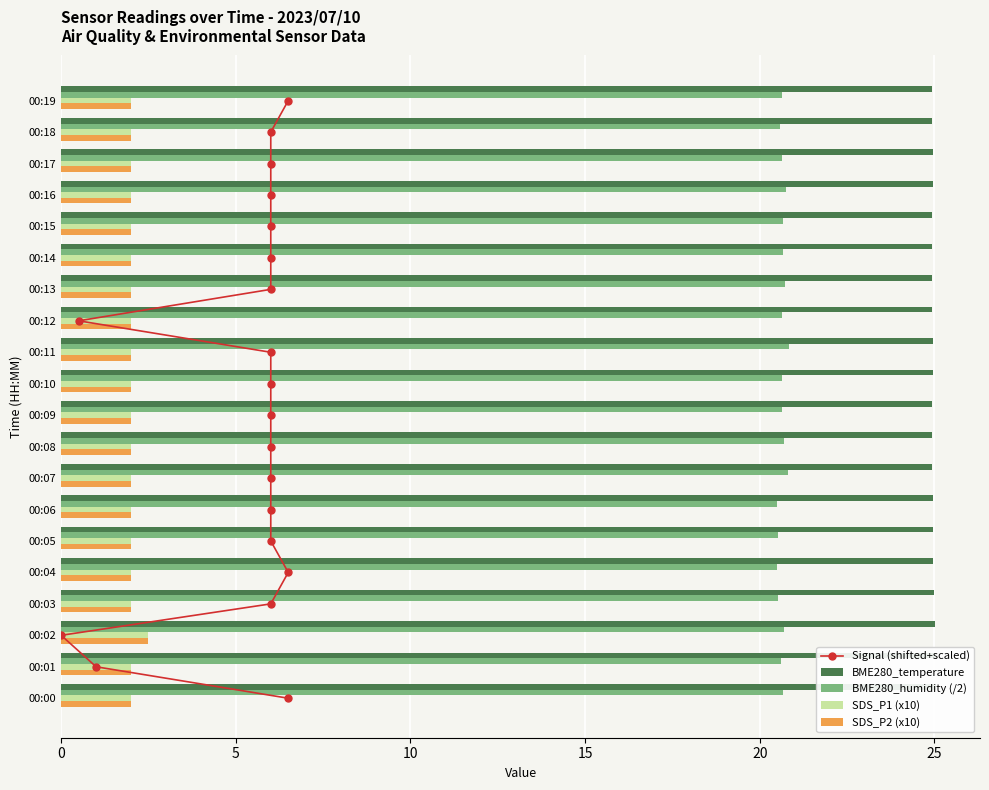

Count the SDS_P2 (x10) values in the range 2 to 3.

20